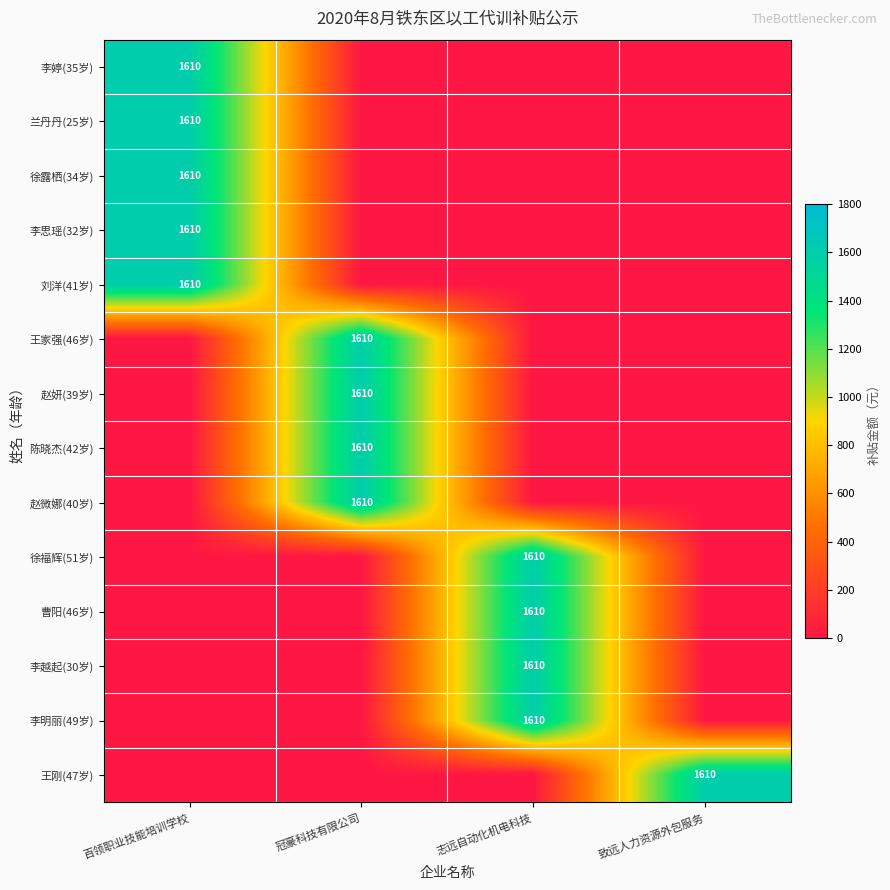

True or false: 陈晓杰(42岁) has a value of 2675 at 冠豪科技有限公司.

False